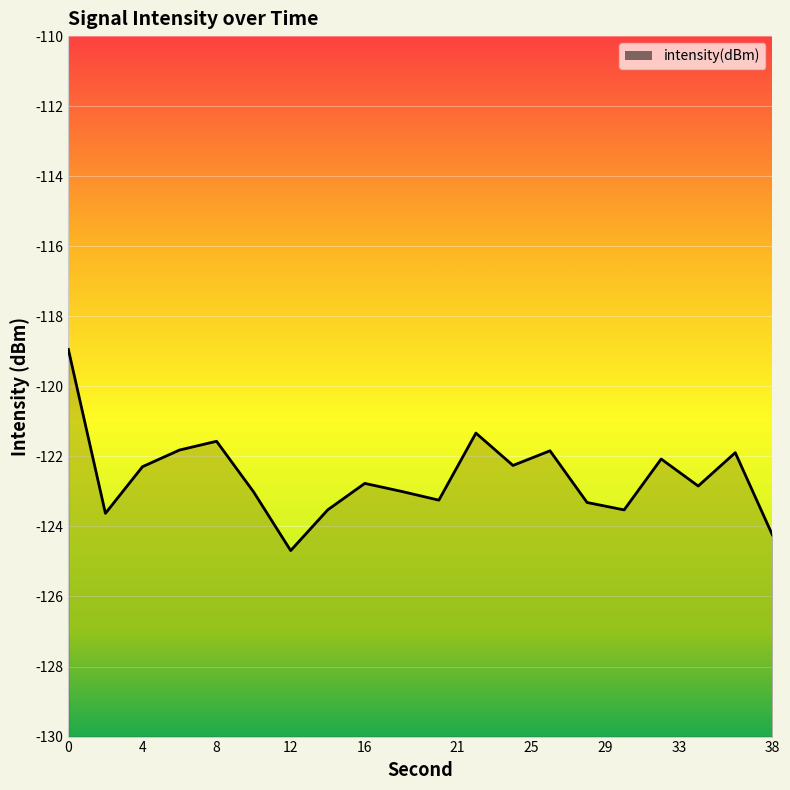

Reading right to left, extract all data points from this chart.

38=-124.2	36=-121.9	34=-122.8	32=-122.1	30=-123.5	28=-123.3	26=-121.8	24=-122.3	22=-121.3	20=-123.2	18=-123.0	16=-122.8	14=-123.5	12=-124.7	10=-123.0	8=-121.6	6=-121.8	4=-122.3	2=-123.6	0=-118.9